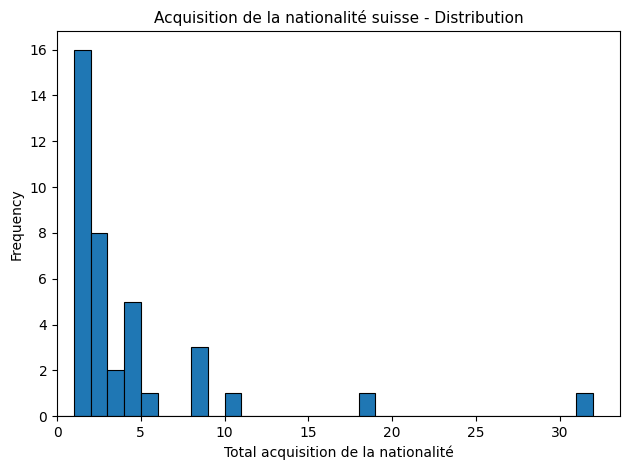

Around what value on the x-axis is the tallest bar? Give the approximate position of its centre, as read against the axis.

1.5